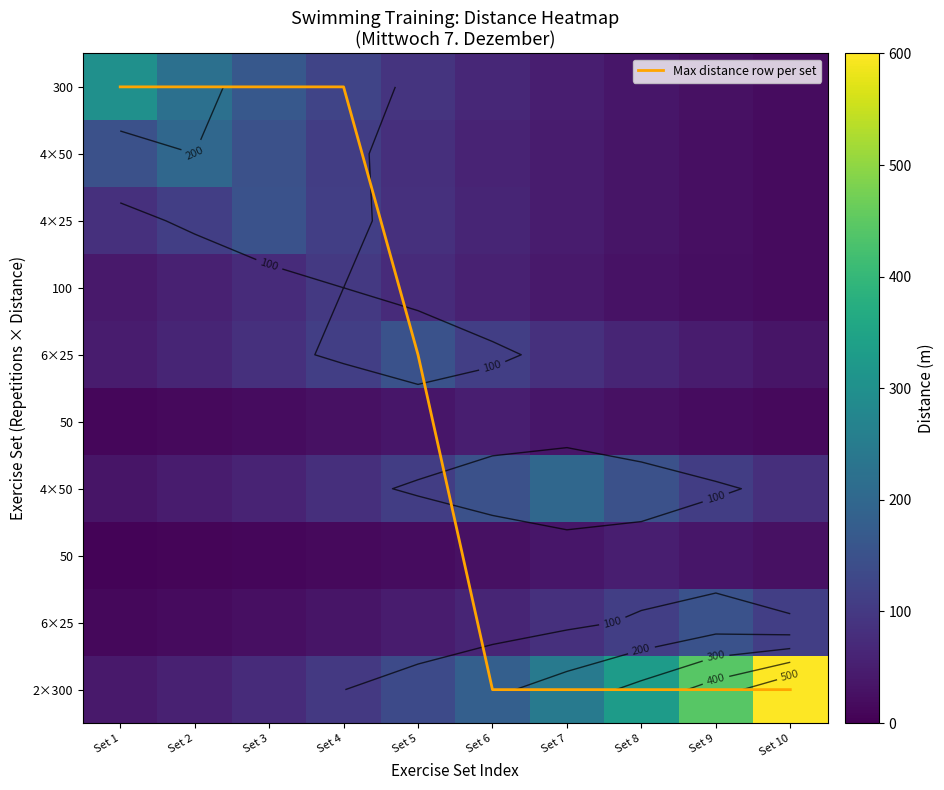

Which has a higher value, Set 8 or Set 4?

Set 8